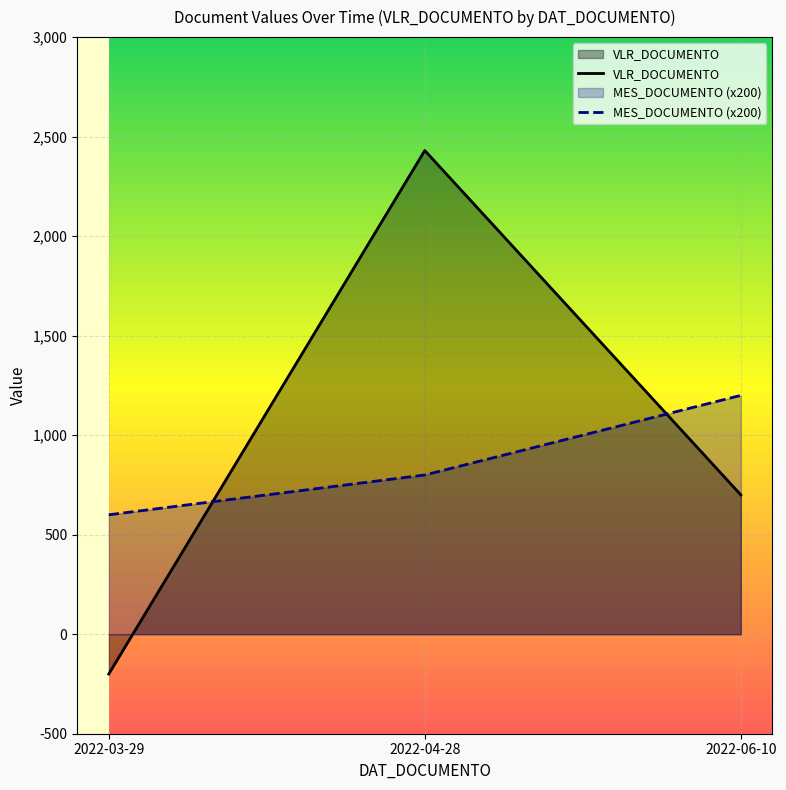

Which series has the largest total across all categories?

VLR_DOCUMENTO